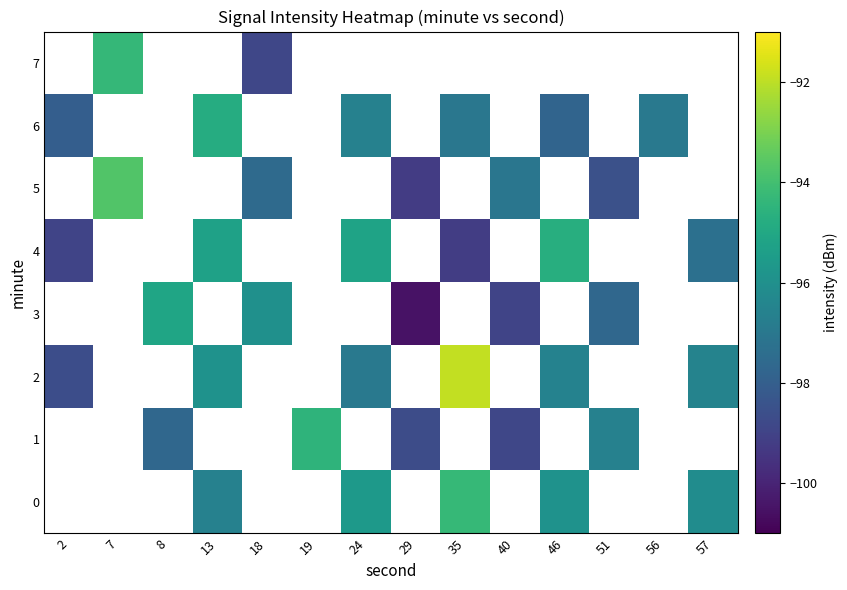

What is the approximate value of row_3 at 51?

-97.7